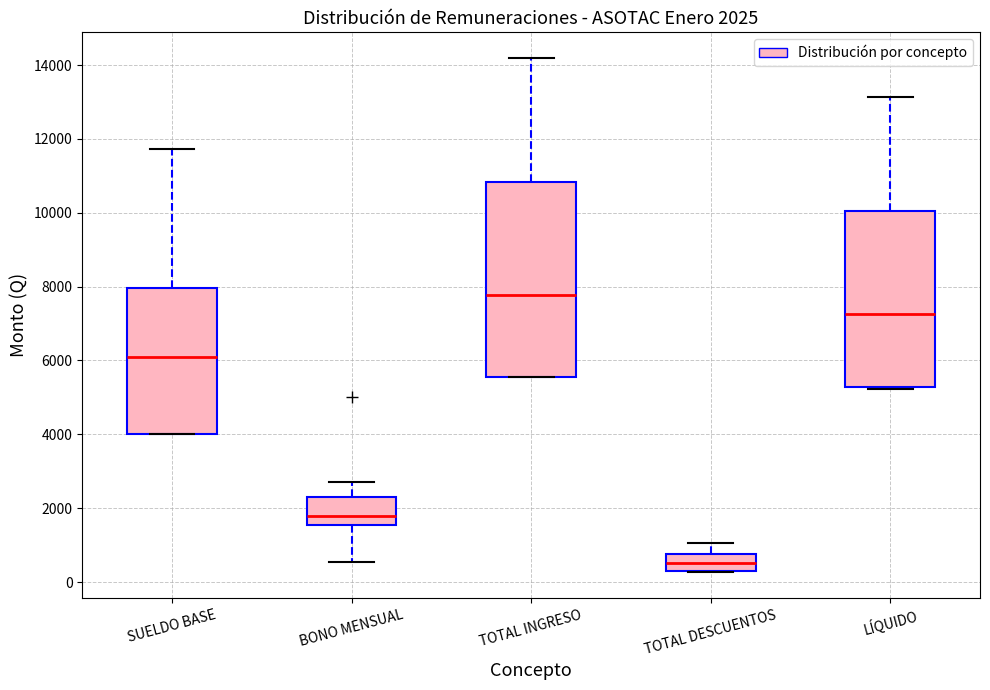

Which box has the highest median line?

TOTAL INGRESO